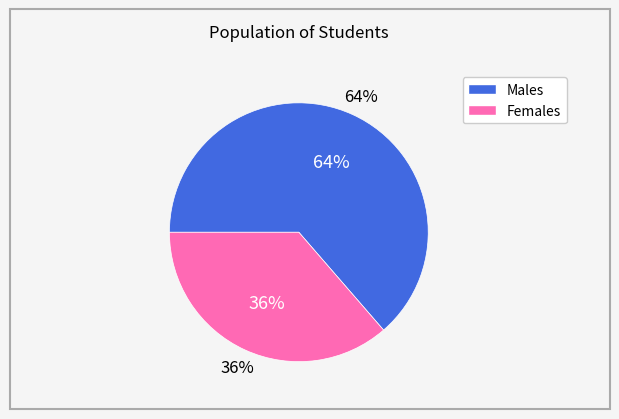

Count the number of slices in the pie.

2